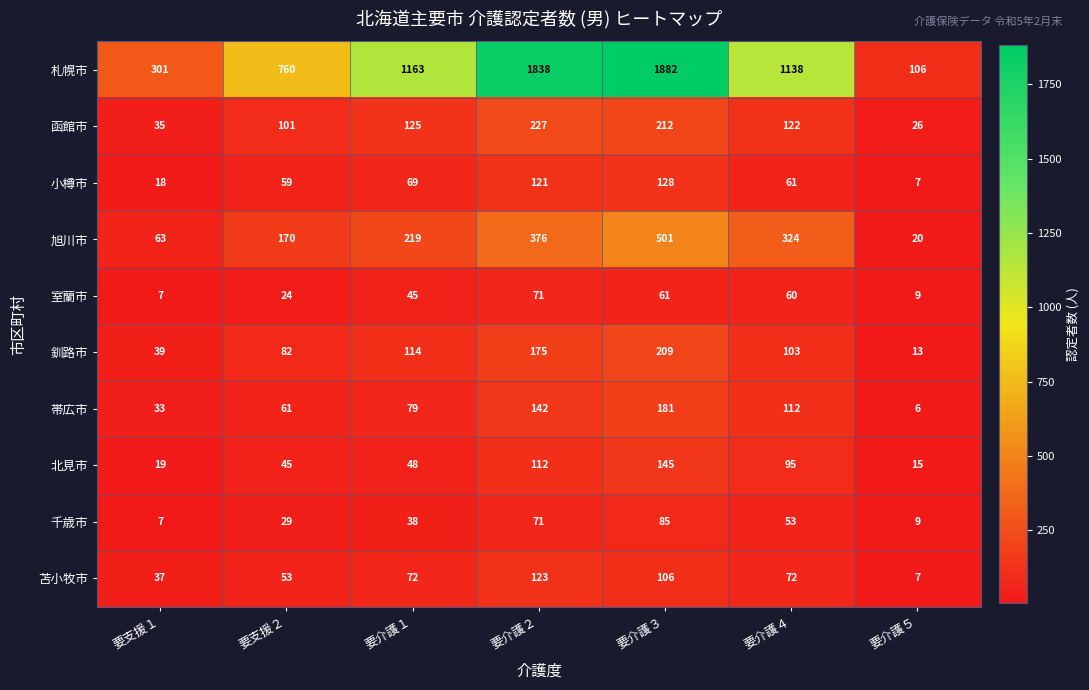

What is the spread (max minus min) of values at 要支援２?

736